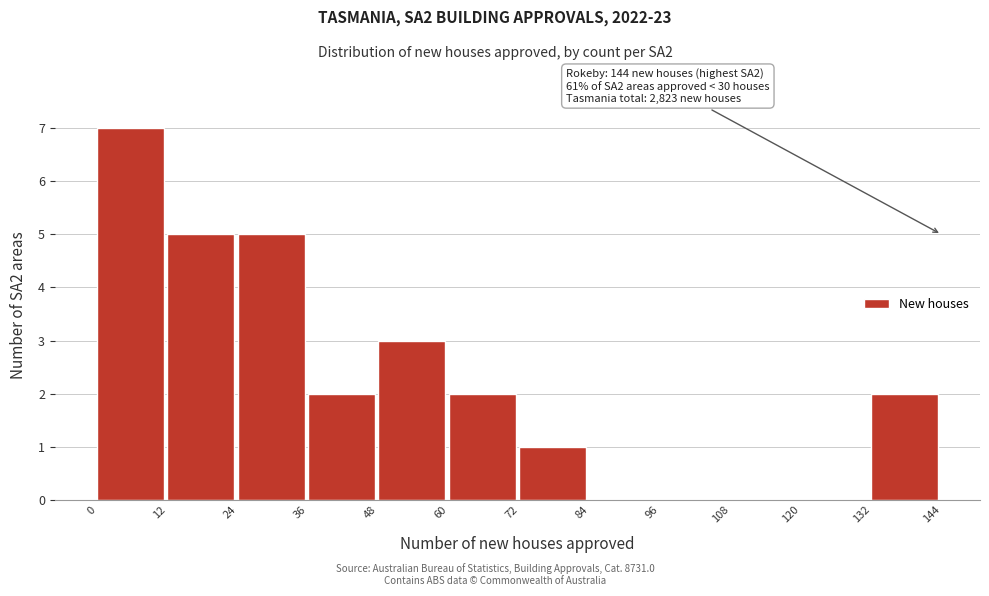

Which range on the x-axis has the tallest bar?

0 to 12